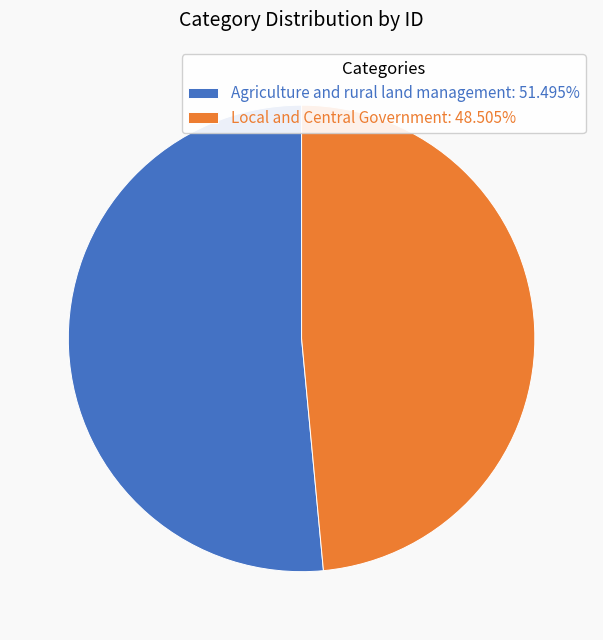

The Agriculture and rural land management slice represents 64% of the pie. True or false?

False